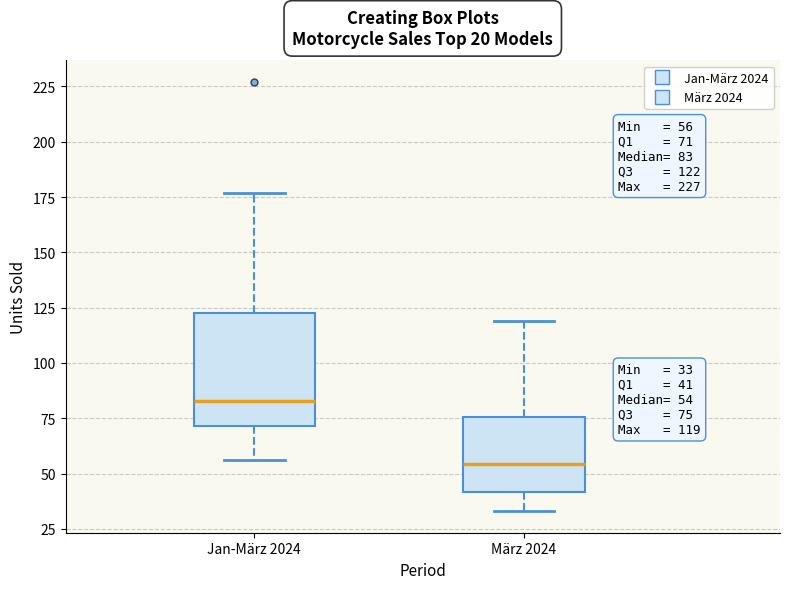

Which box has the highest median line?

Jan-März 2024